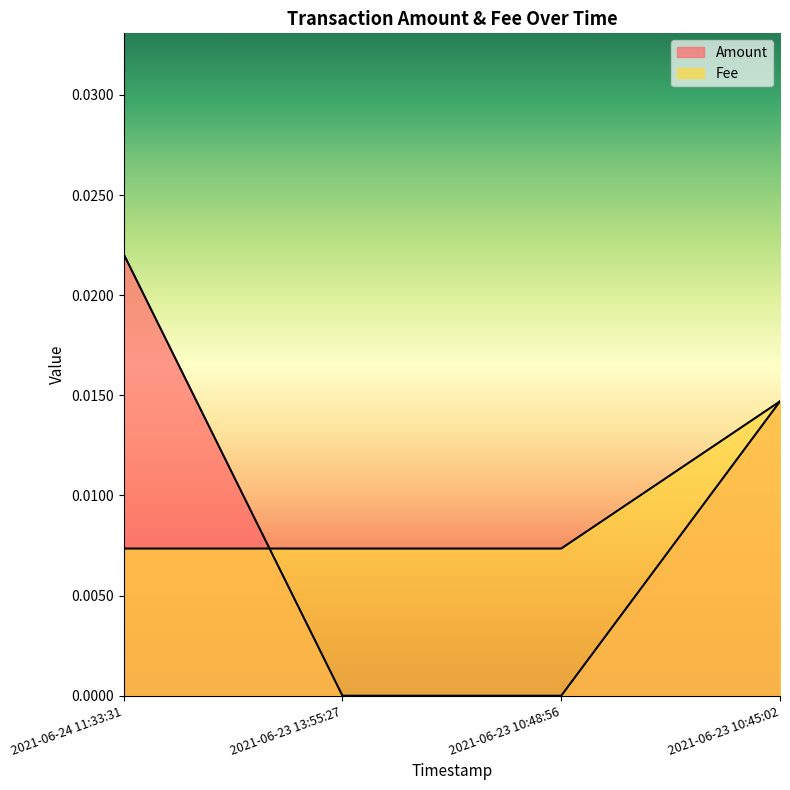

At how many categories does at least one series exceed 0?

4